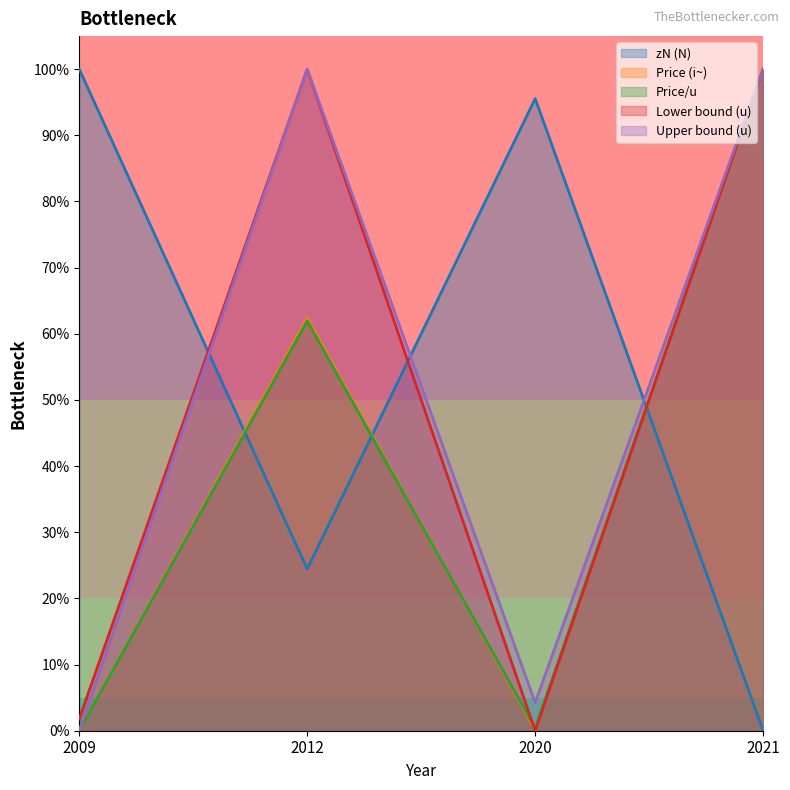

At which label does Lower bound (u) reach its minimum?

2020